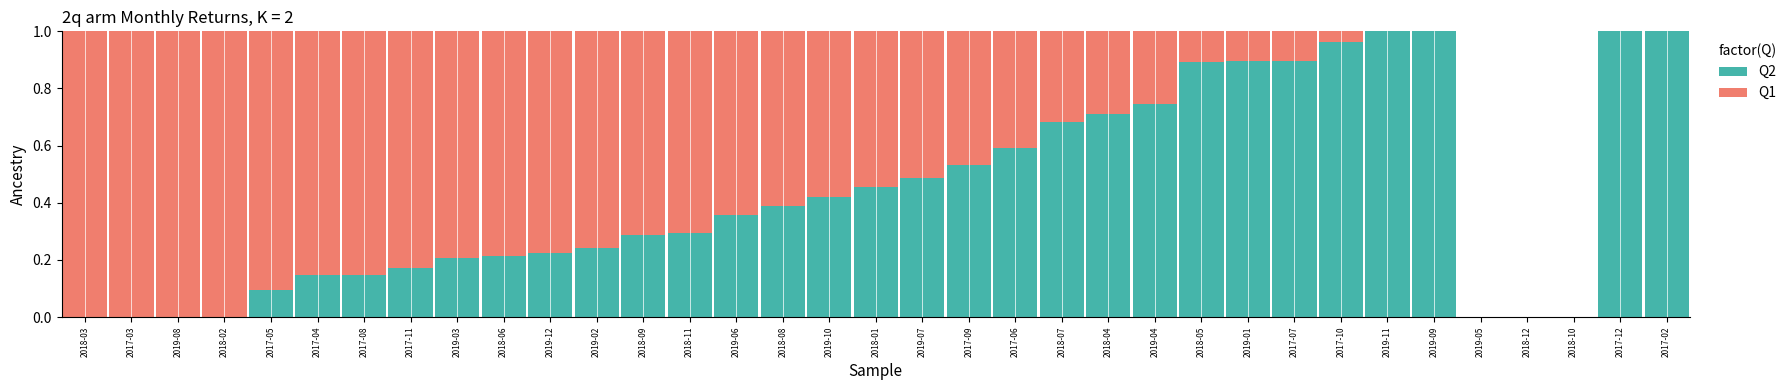

The Q2 series shows -0.7 at 2018-12. True or false?

False